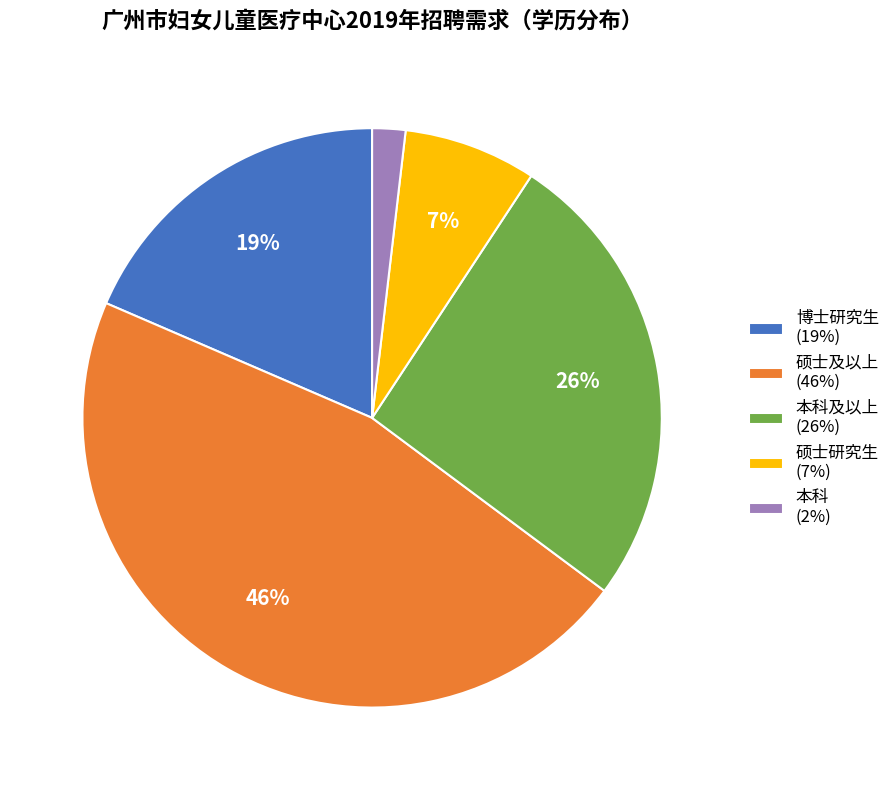

Which has a higher value, 硕士及以上 (46%) or 硕士研究生 (7%)?

硕士及以上 (46%)